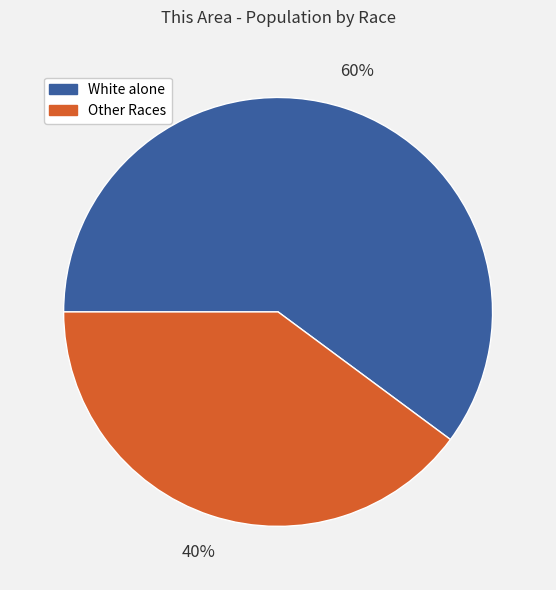

Does any single category account for the majority?

Yes